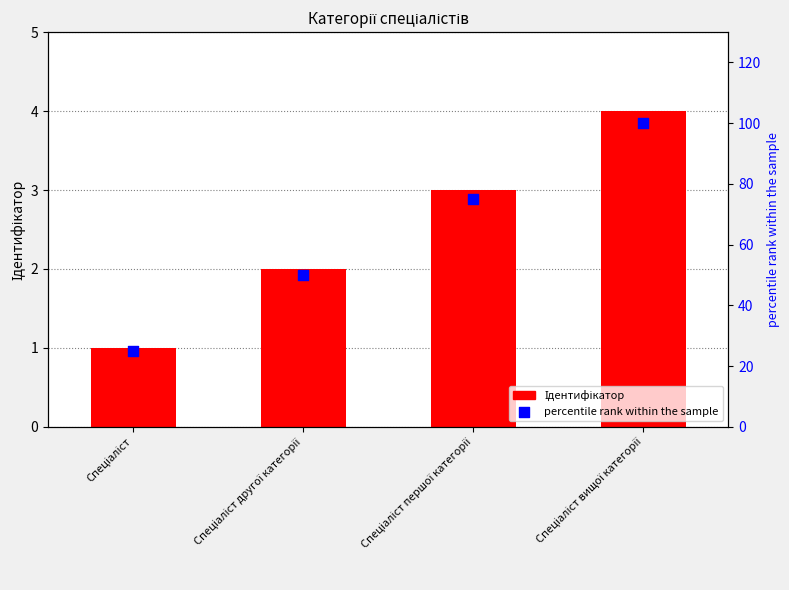

What are all the series names shown in the legend?

Ідентифікатор, percentile rank